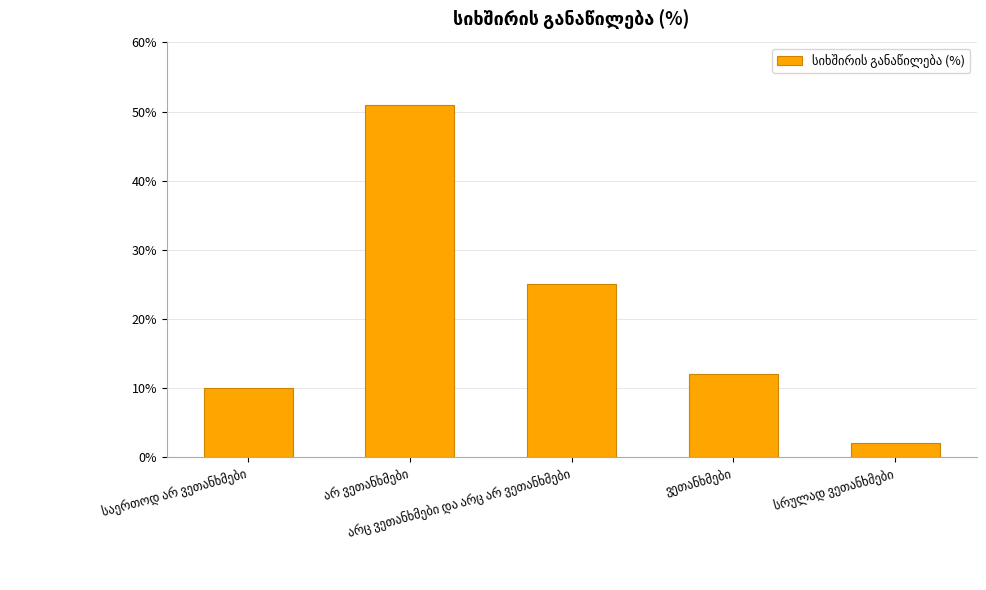

What is the value of the 3rd bar from the left?

25